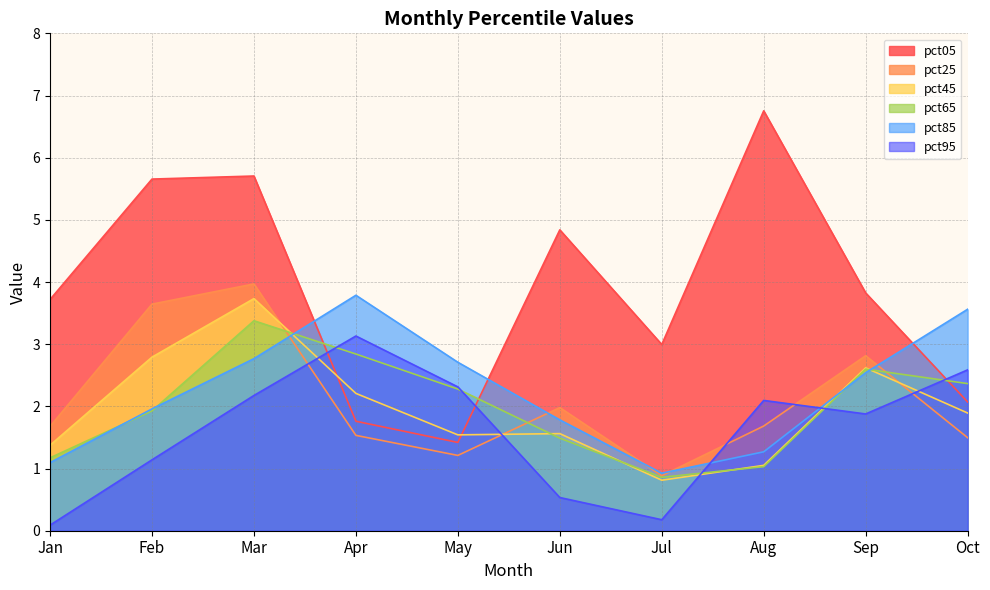

How many interior local valleys does the pct65 series have?

1